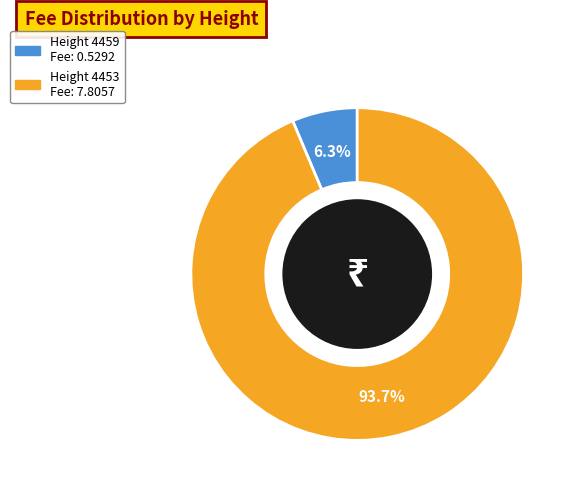

Is there any slice that represents more than half of the pie?

Yes